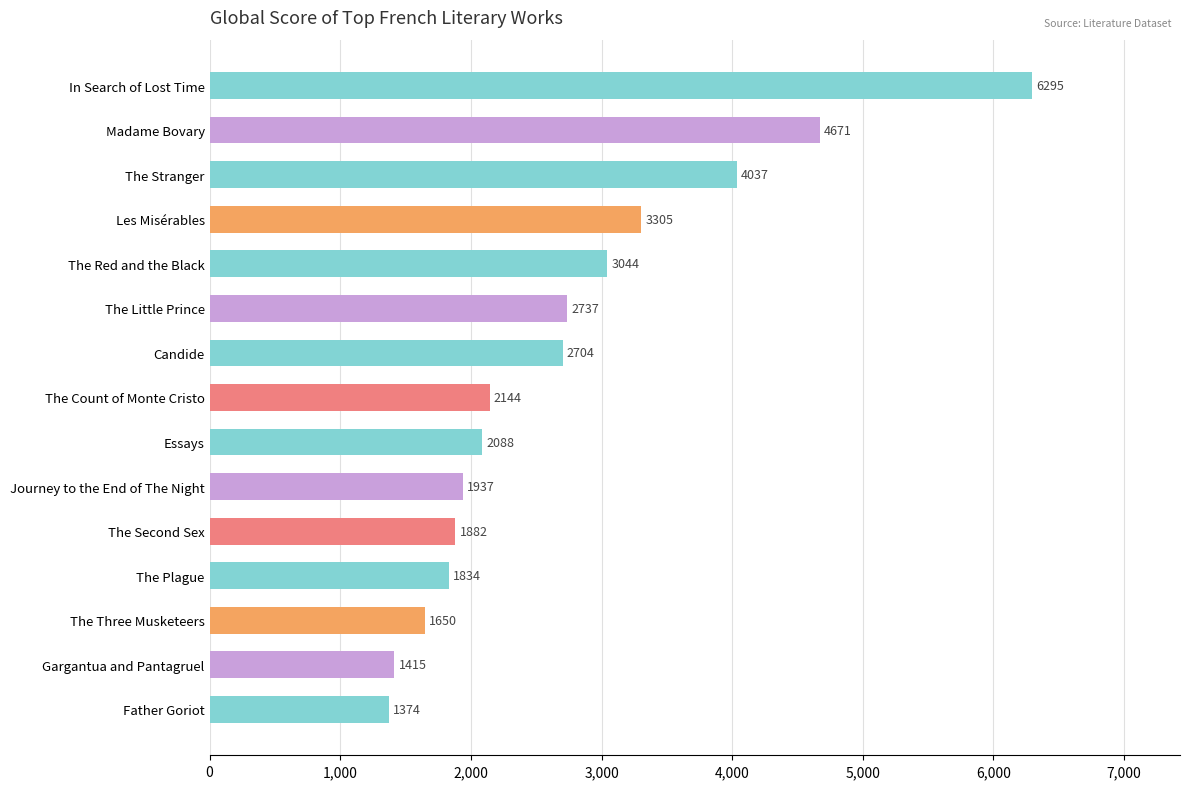

List the labels in order of value, smallest first.

Father Goriot, Gargantua and Pantagruel, The Three Musketeers, The Plague, The Second Sex, Journey to the End of The Night, Essays, The Count of Monte Cristo, Candide, The Little Prince, The Red and the Black, Les Misérables, The Stranger, Madame Bovary, In Search of Lost Time